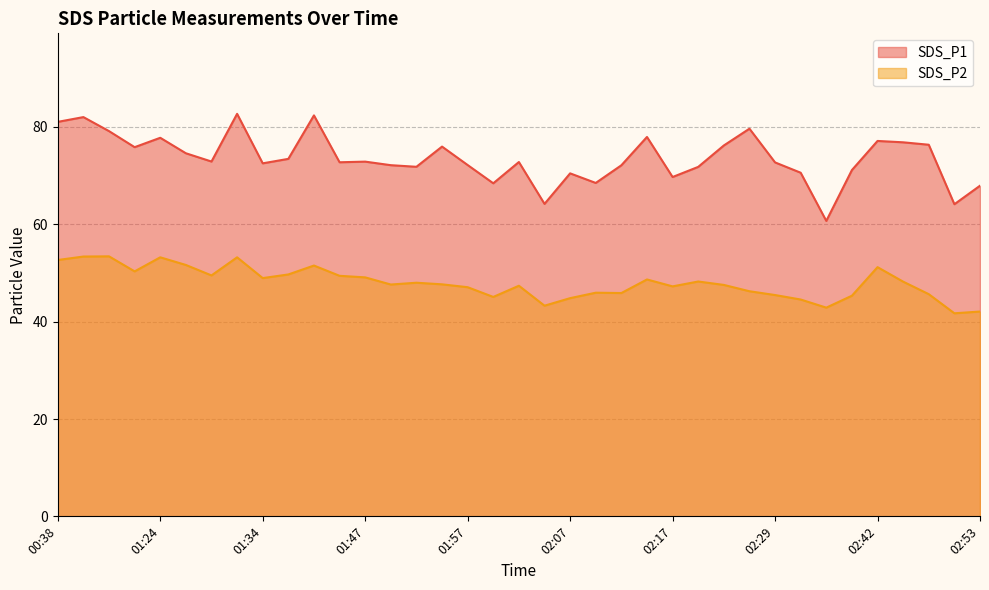

True or false: SDS_P2 and SDS_P1 intersect in this chart.

False